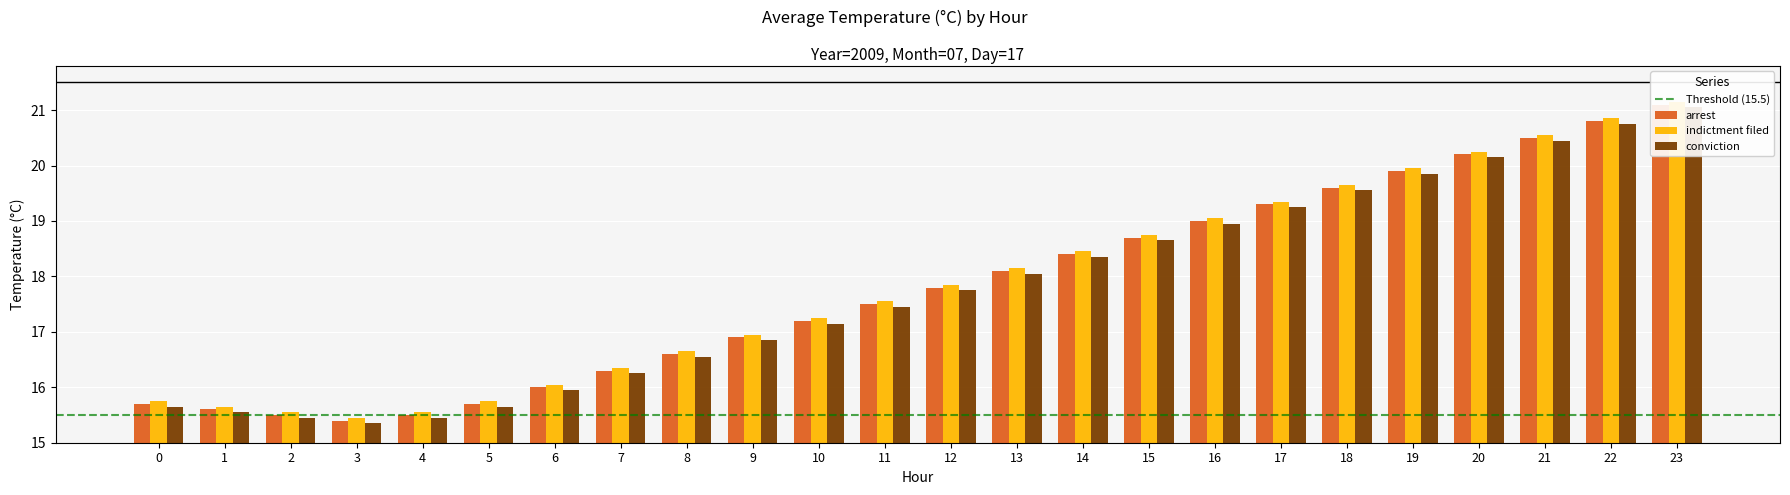

At how many categories does at least one series exceed 18?

11